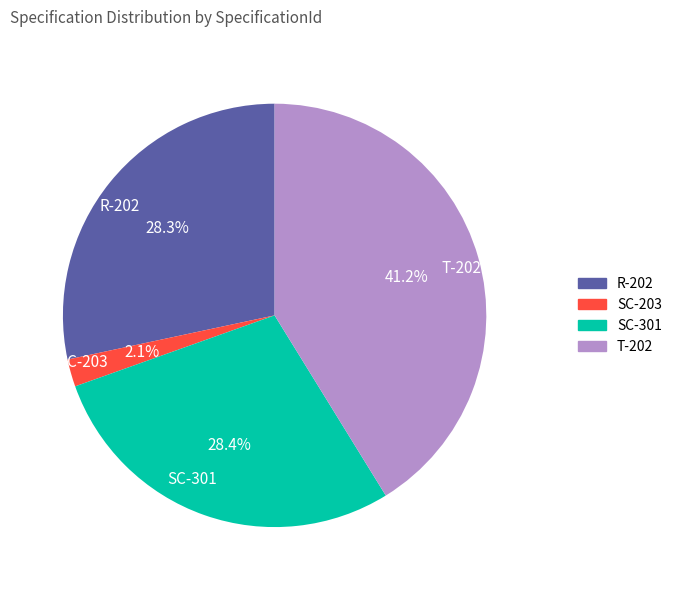

The T-202 slice represents 41% of the pie. True or false?

True